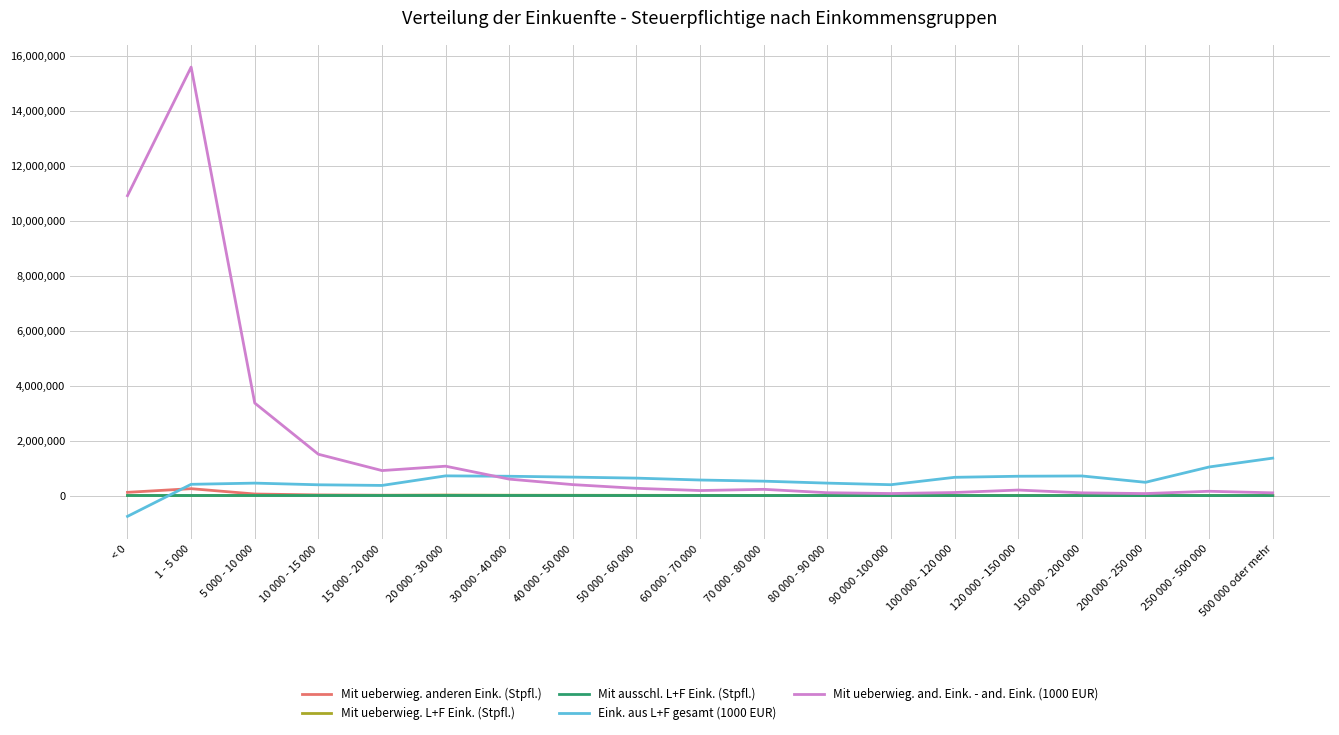

How many series are shown in this chart?

5